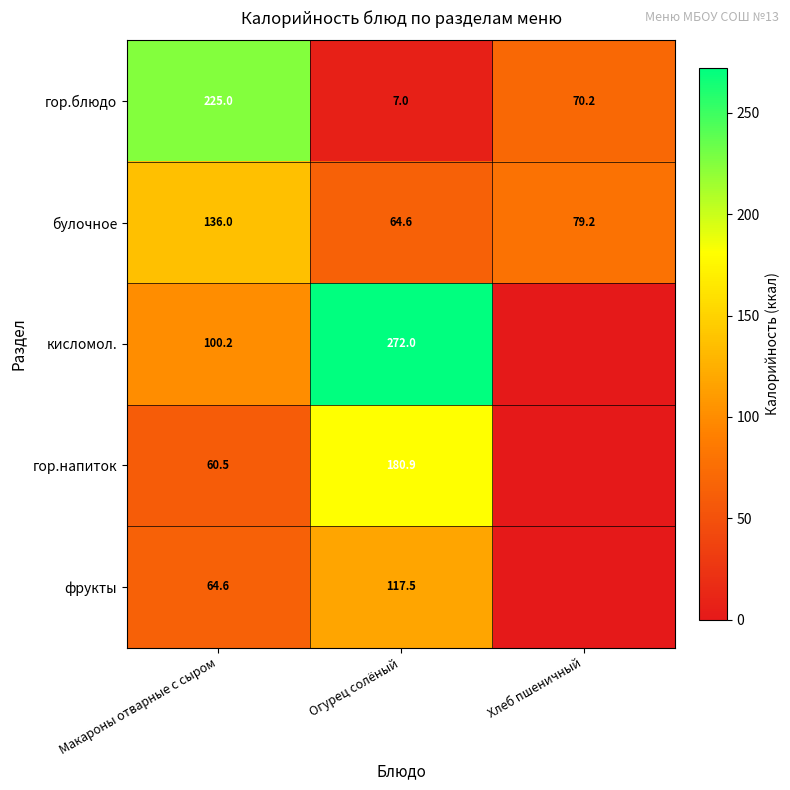

Between Макароны отварные с сыром and Огурец солёный, which series saw the biggest shift?

гор.блюдо